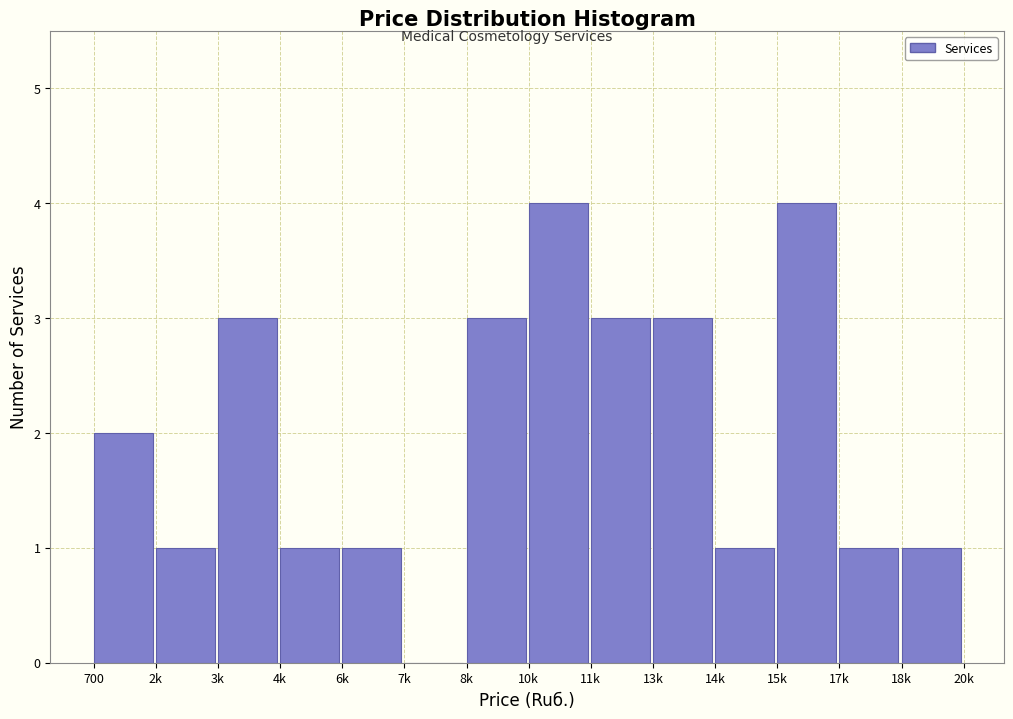

Reading left to right, list all the values displayed in this chart.

700=2	2k=1	3k=3	4k=1	6k=1	7k=0	8k=3	10k=4	11k=3	13k=3	14k=1	15k=4	17k=1	18k=1